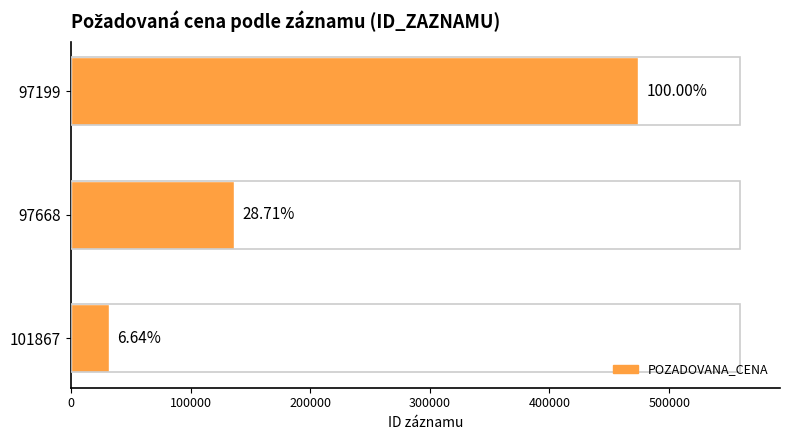

Are the bars horizontal?

Yes